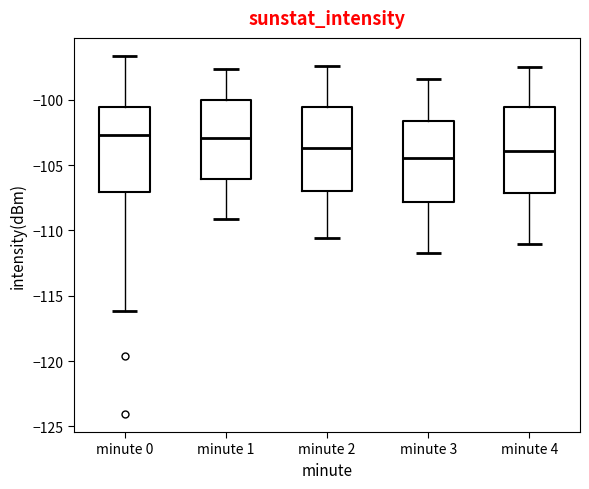

Reading left to right, read every box against the y-axis: the position of its median line, the range the box covers, and the ends of its whiskers. The values are not printed on the chart, so give them approximately, as read against the axis.

minute 0: median -102.5, box -107.0 to -100.5, whiskers -116.0 to -96.5
minute 1: median -103.0, box -106.0 to -100.0, whiskers -109.0 to -97.5
minute 2: median -103.5, box -107.0 to -100.5, whiskers -110.5 to -97.5
minute 3: median -104.5, box -108.0 to -101.5, whiskers -111.5 to -98.5
minute 4: median -104.0, box -107.0 to -100.5, whiskers -111.0 to -97.5